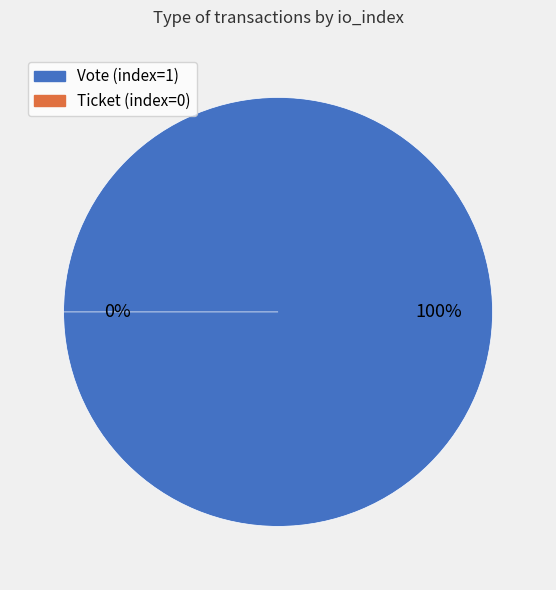

What is the change in value from Vote (index=1) to Ticket (index=0)?

-1